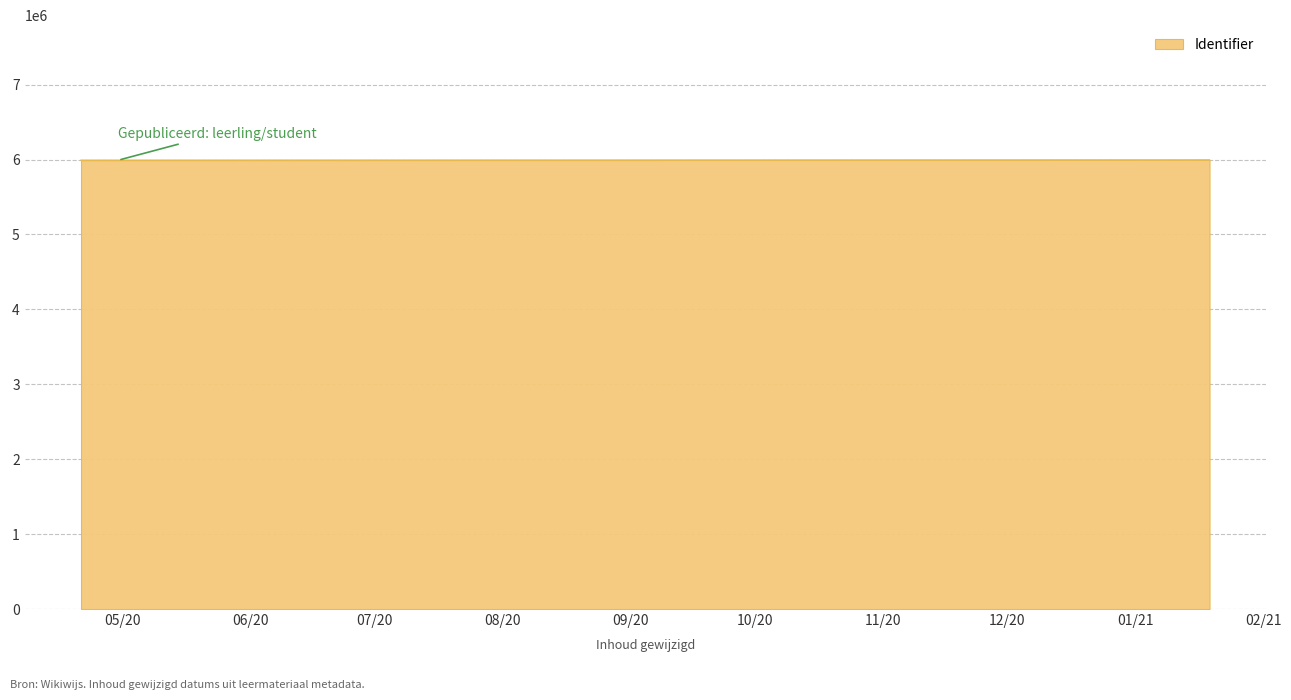

What is the minimum value shown in the chart?

5991137